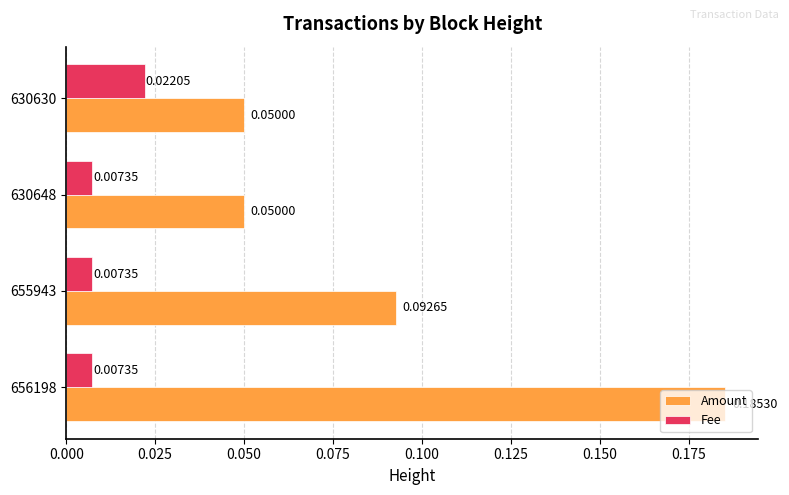

What is the sum of all Amount values?

0.4